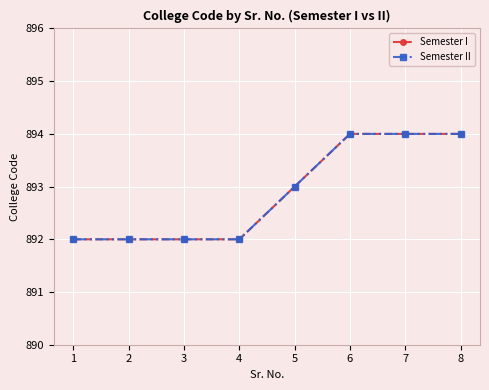

At 4, list the series in order from smallest to largest.

Semester I, Semester II